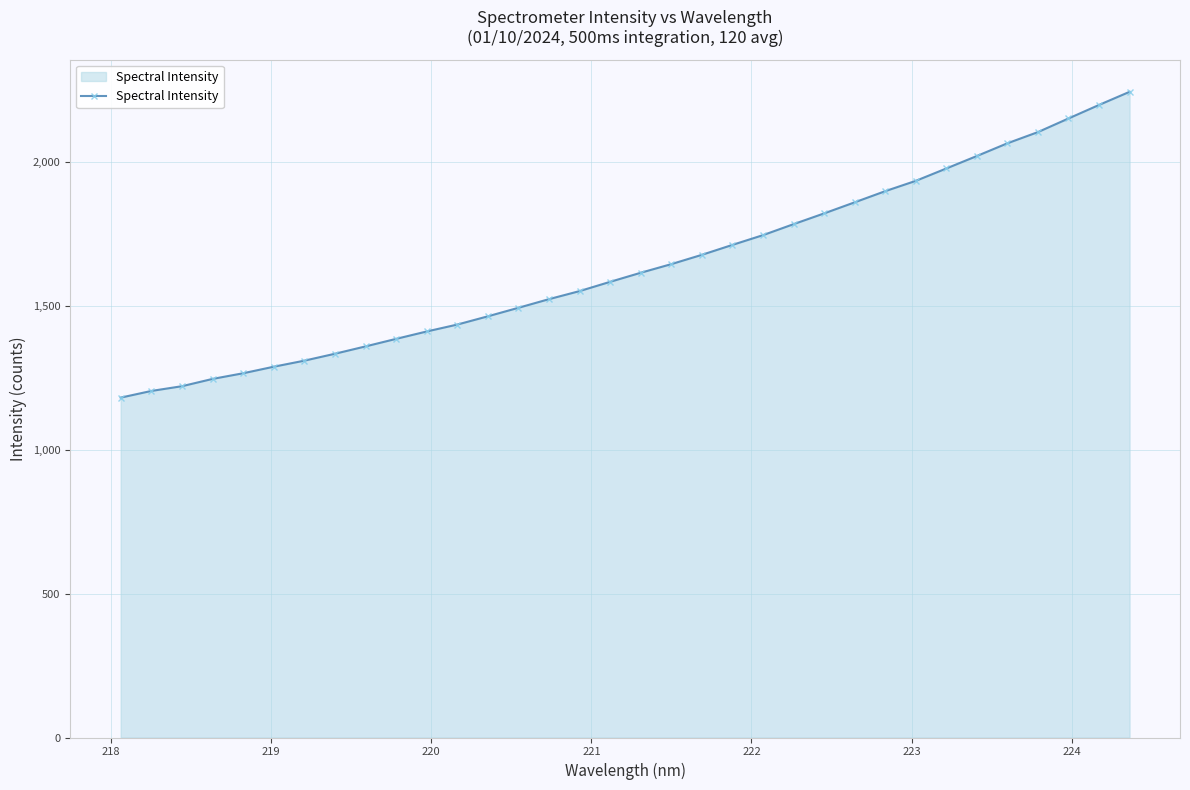

What is the value of the 3rd point from the left?

1219.9